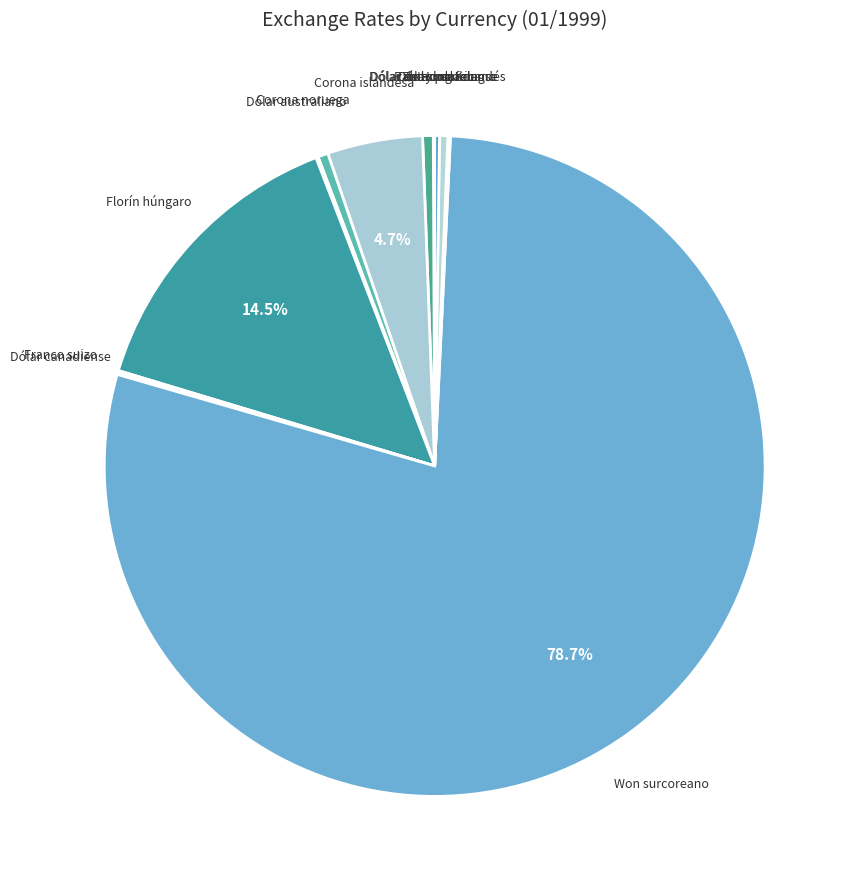

Which category has the biggest portion of the pie?

Won surcoreano